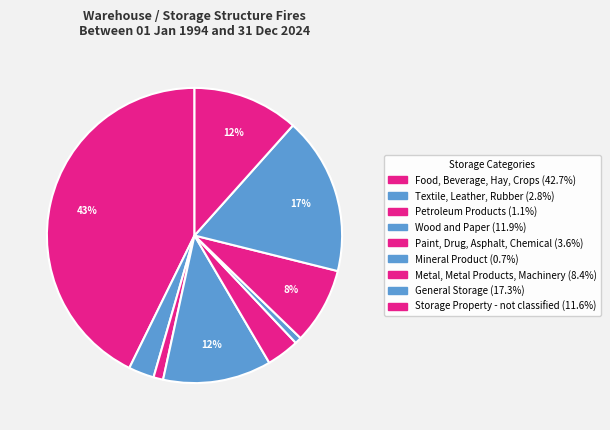

Count the number of slices in the pie.

9